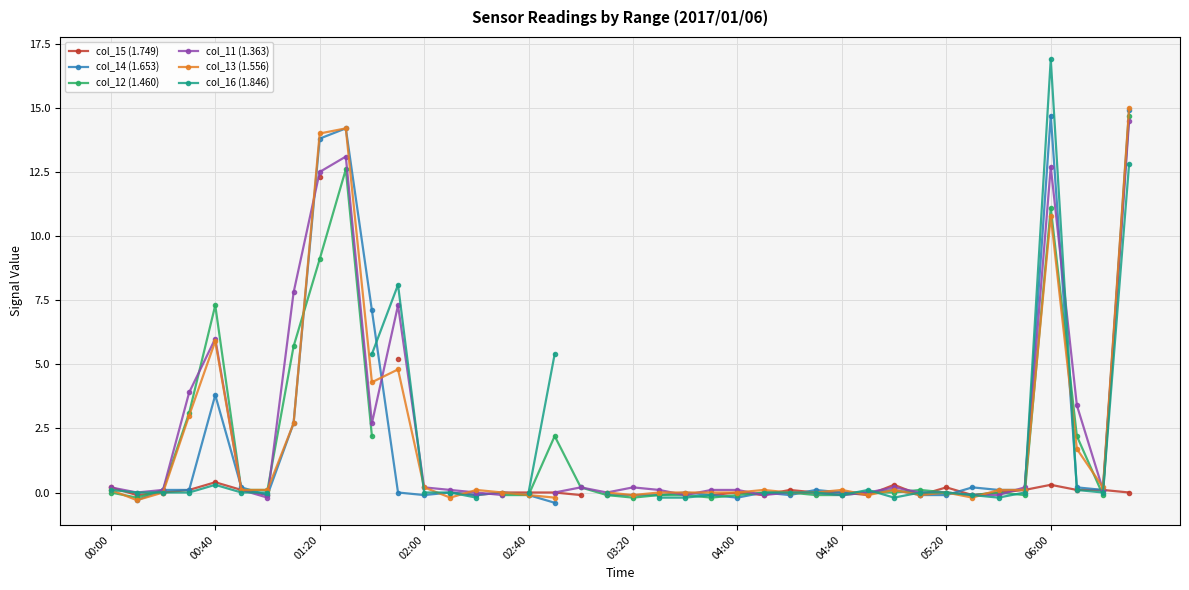

How many interior local valleys does the col_12 (1.460) series have?

6